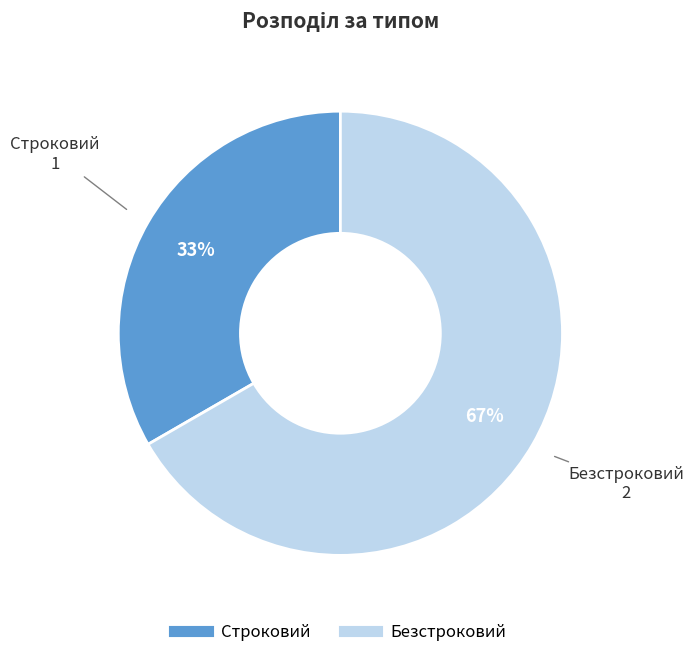

What is the largest slice in the pie chart?

Безстроковий